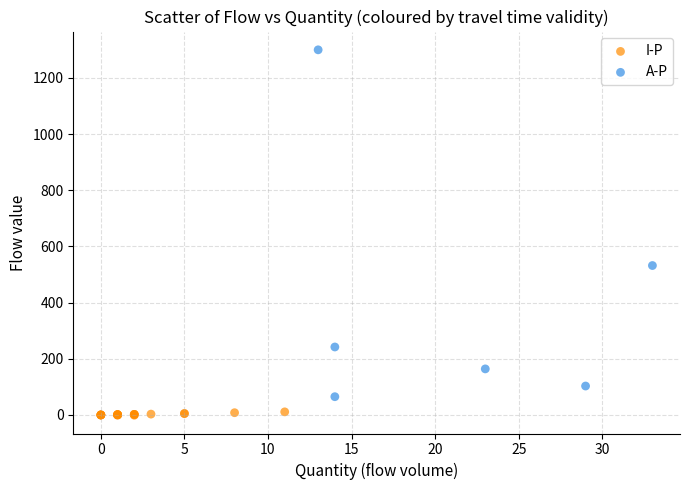

Which series contains the highest Y value?

A-P